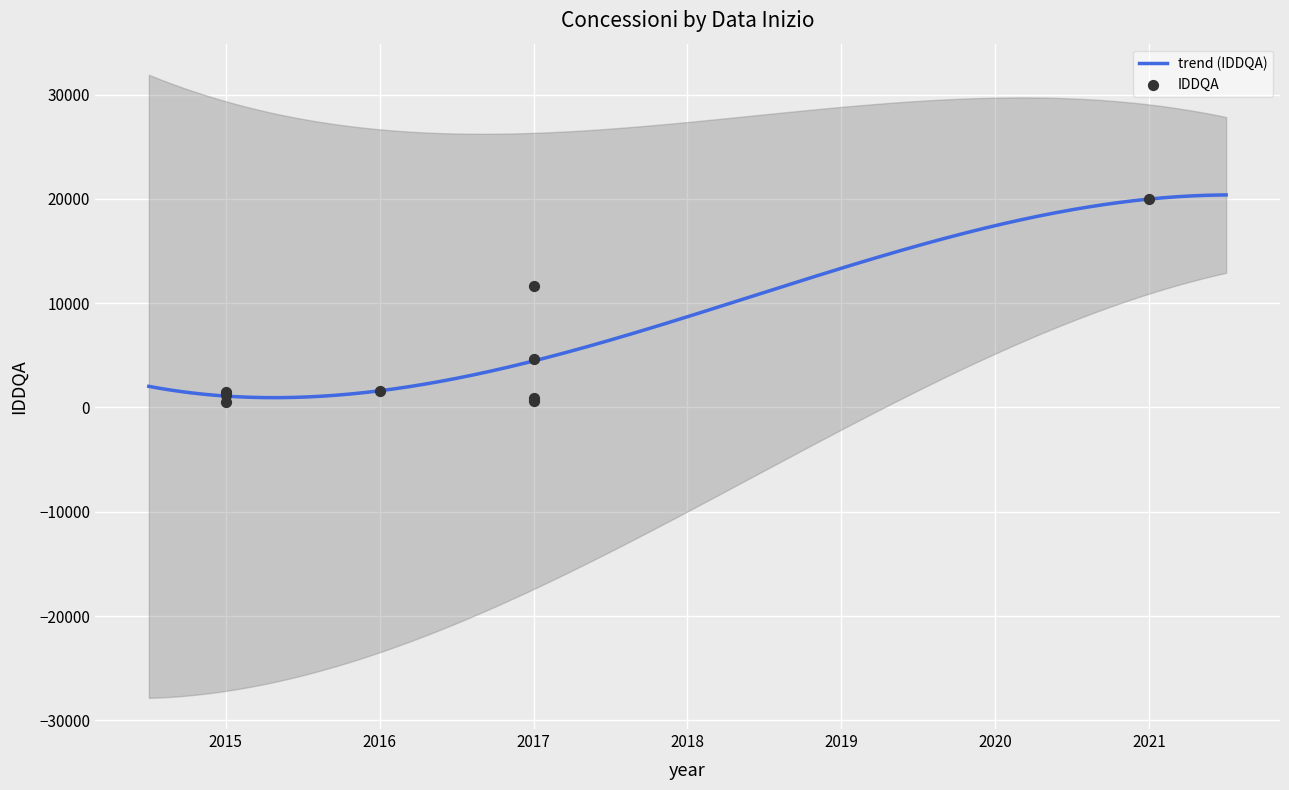

What is the ratio of the value at 2017 to the value at 2017?

0.1